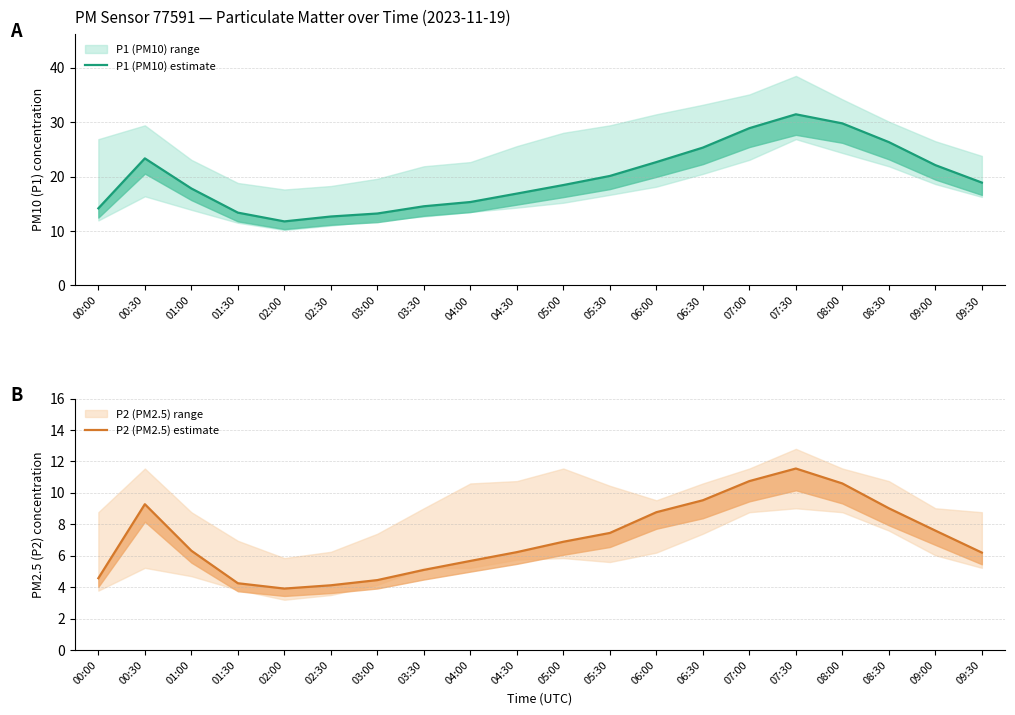

What is the lowest value of the P2 (PM2.5) estimate series?

3.9